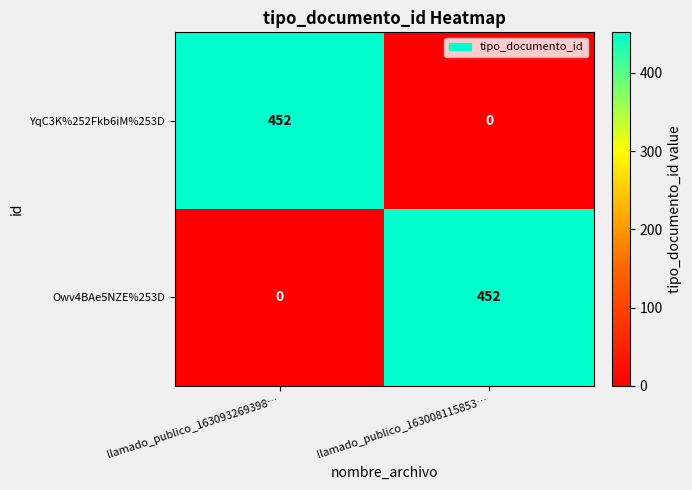

What is the difference between the maximum and minimum values in the YqC3K%252Fkb6iM%253D series?

452